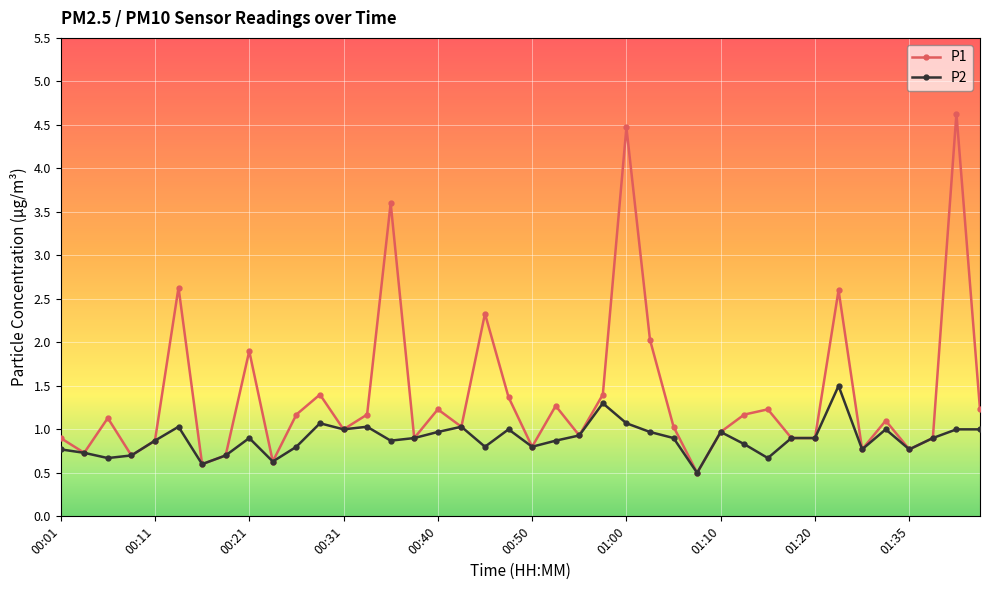

Which series has the largest total across all categories?

P1